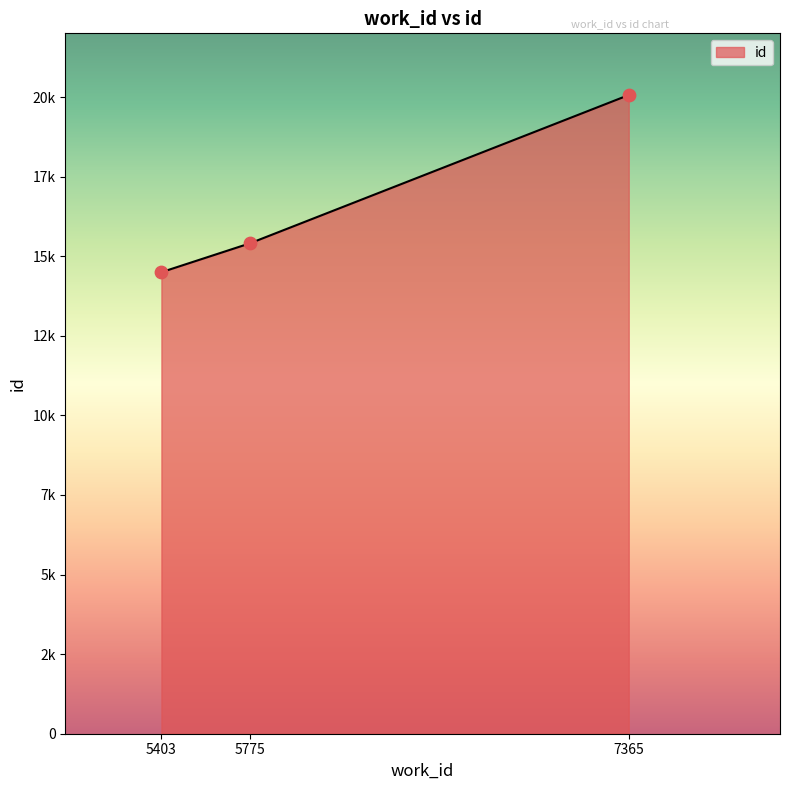

Between 5775 and 7365, which is larger?

7365